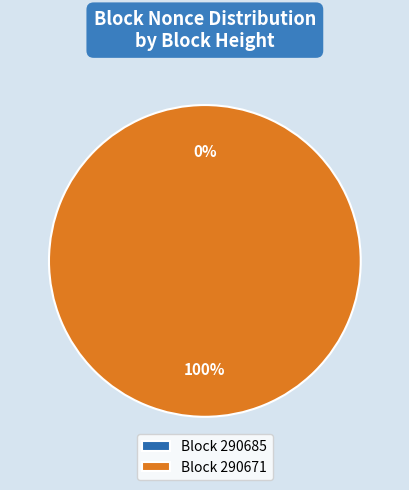

Which has a higher value, 290671 or 290685?

290671